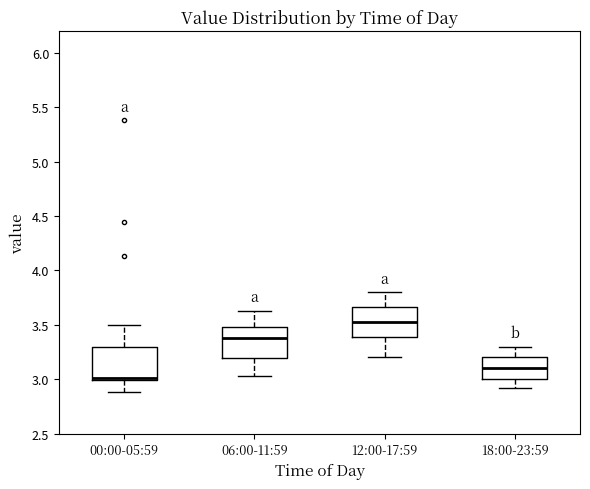

Which box has the lowest median line?

00:00-05:59